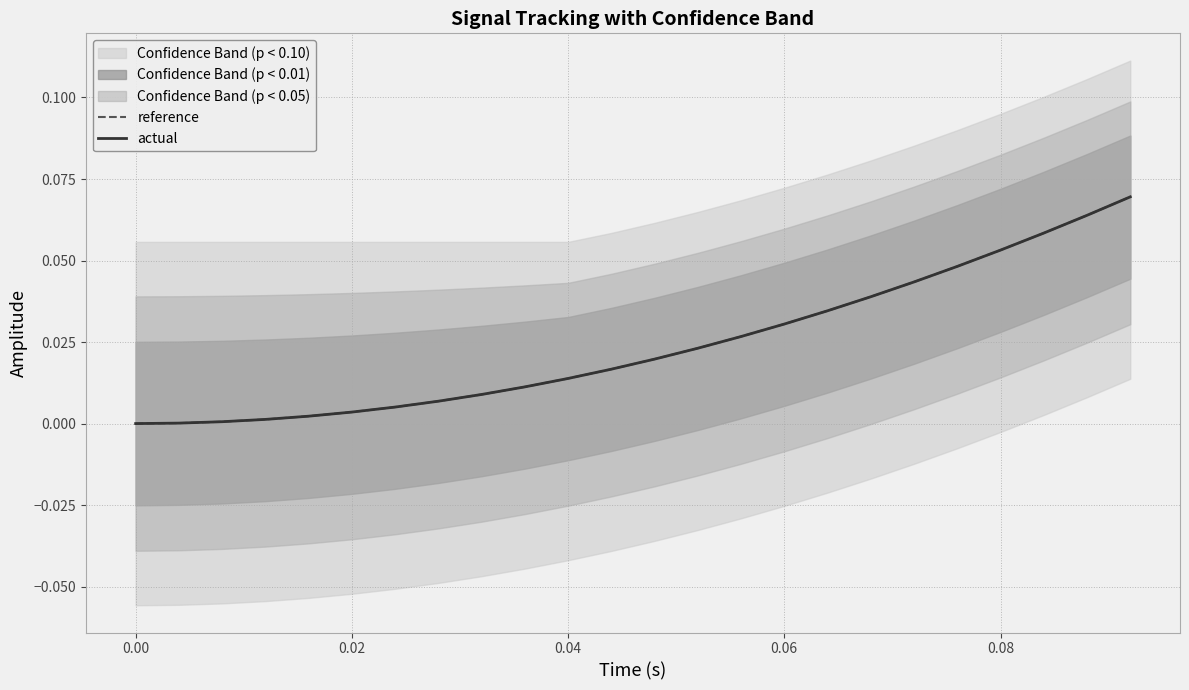

What is the difference between the maximum and minimum values in the reference series?

0.1